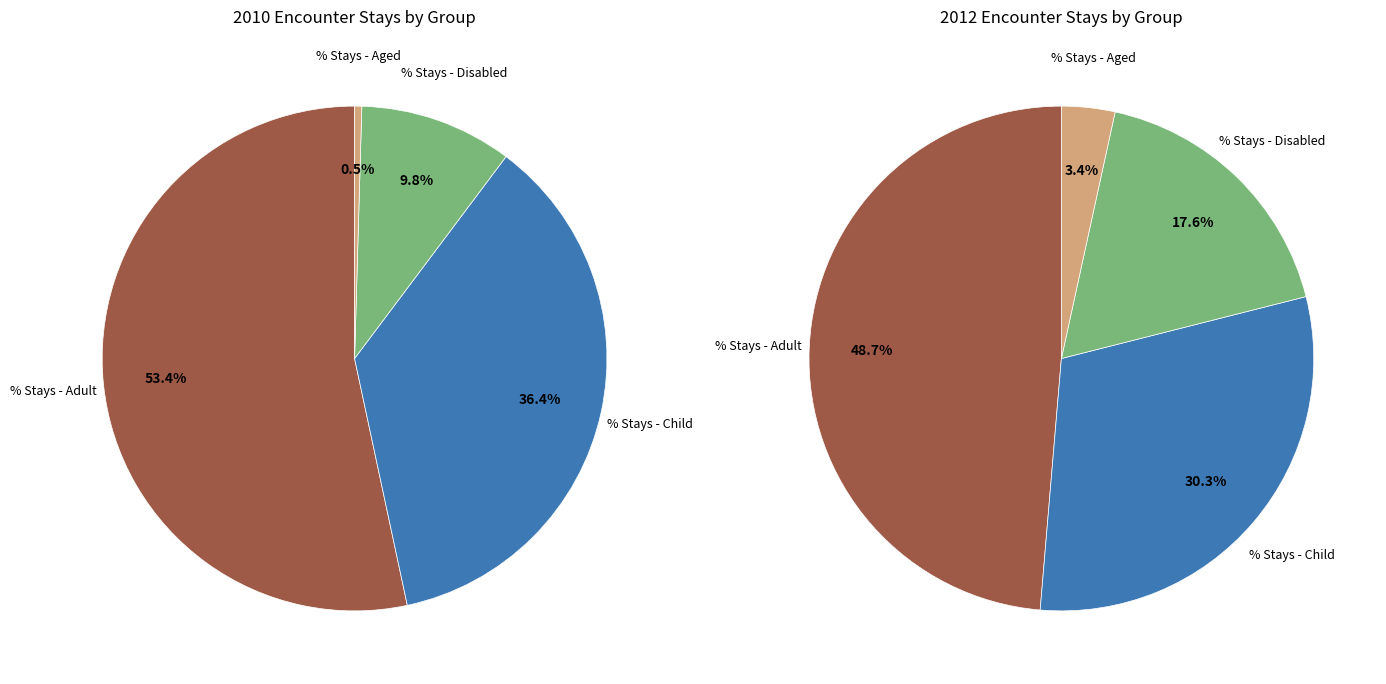

Do % Stays - Disabled and % Stays - Adult together represent more than half of the pie?

Yes